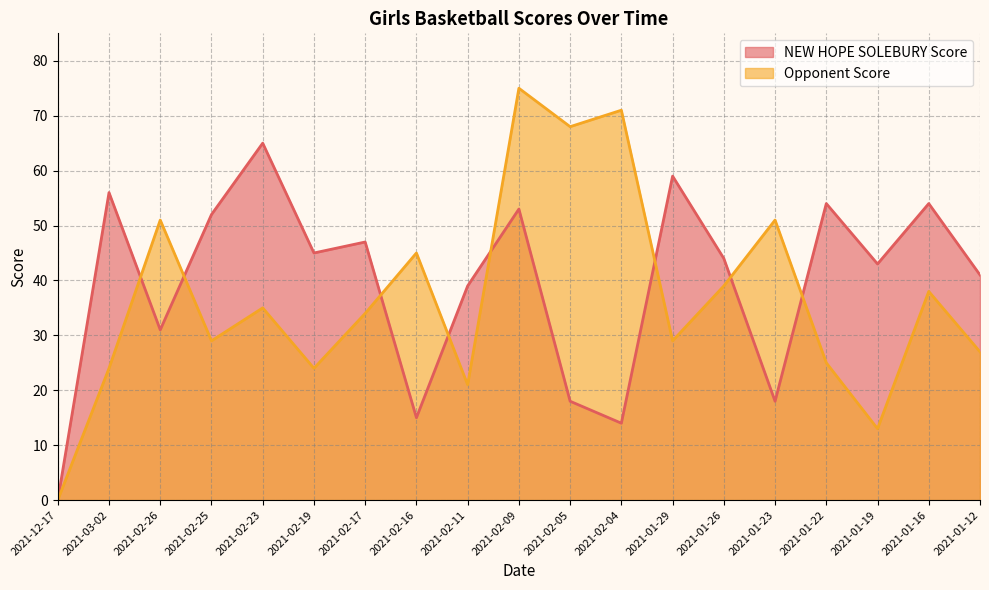

At which category is the sum across all series the highest?

2021-02-09